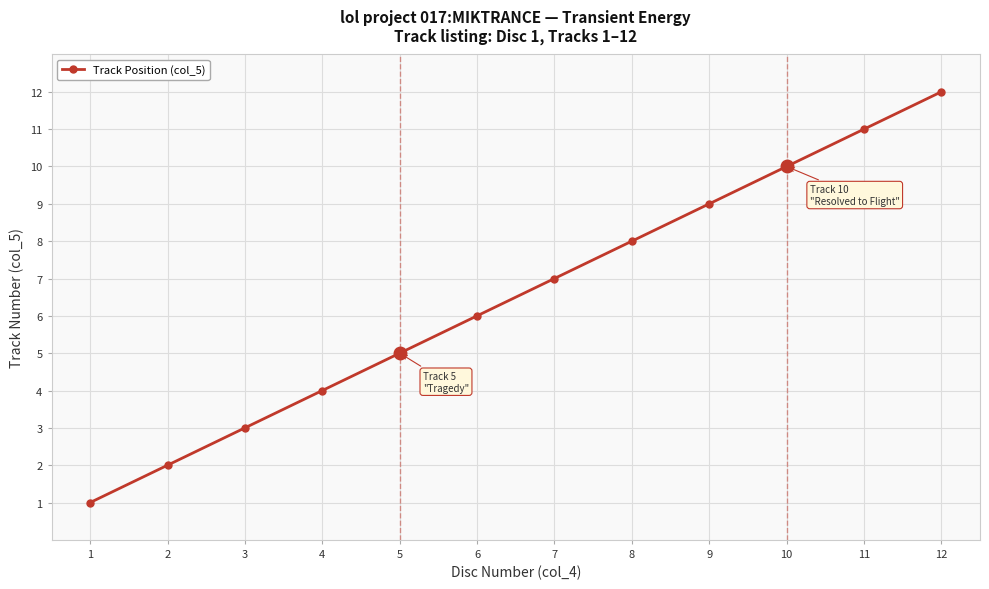

What is the approximate value at 10, to the nearest 10?

10